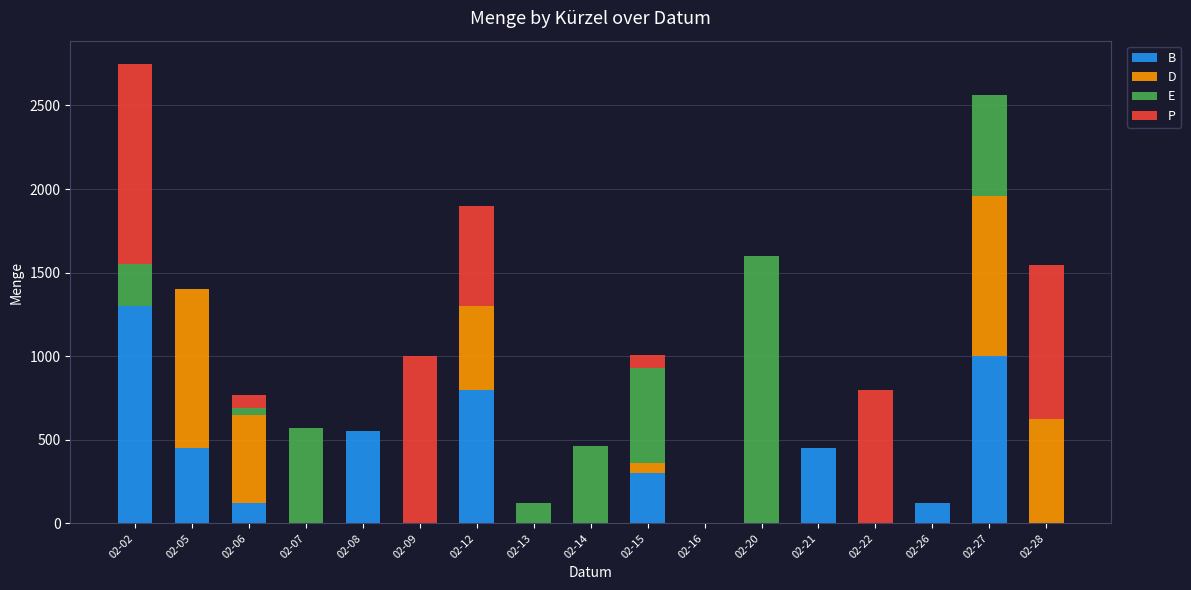

True or false: B has a value of 0 at 02-28.

True